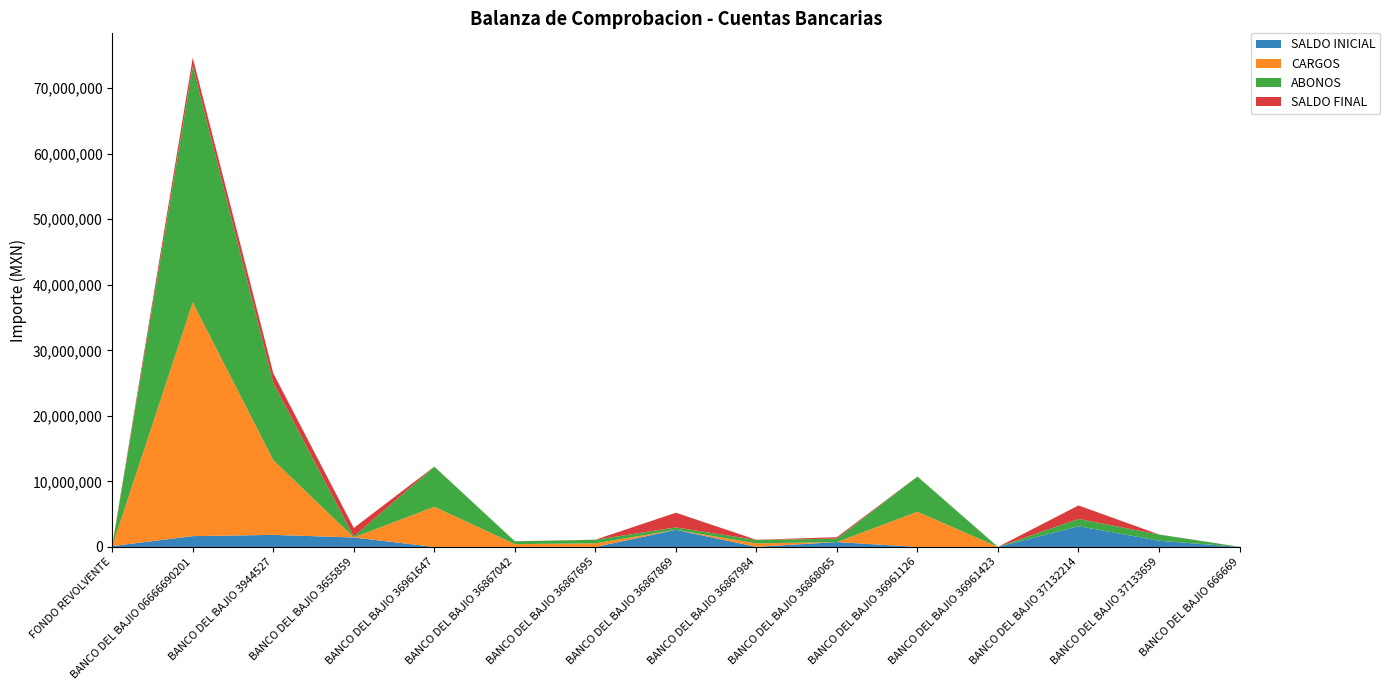

Reading right to left, transcribe all the data shown in this chart.

SALDO INICIAL: 8326.1	953891.0	3168109.6	4991.4	4924.9	750411.5	20389.2	2614097.2	6052.7	5827.6	4913.4	1450420.0	1845112.1	1656548.2	135000.0
CARGOS: 9215.9	3.3	18.9	0.0	5369630.4	5.1	527266.2	20.7	549239.4	432734.0	6125962.1	0.0	11405997.4	35660116.0	0.0
ABONOS: 9271.3	937579.5	1111670.8	0.0	5369682.3	523209.0	523209.0	367211.9	544358.7	428892.3	6125995.7	121310.9	11771169.3	36048469.8	0.0
SALDO FINAL: 8270.6	16314.8	2056457.6	4991.4	4872.9	227207.6	24446.4	2246906.0	10933.4	9669.3	4879.8	1329109.1	1479940.2	1268194.4	135000.0